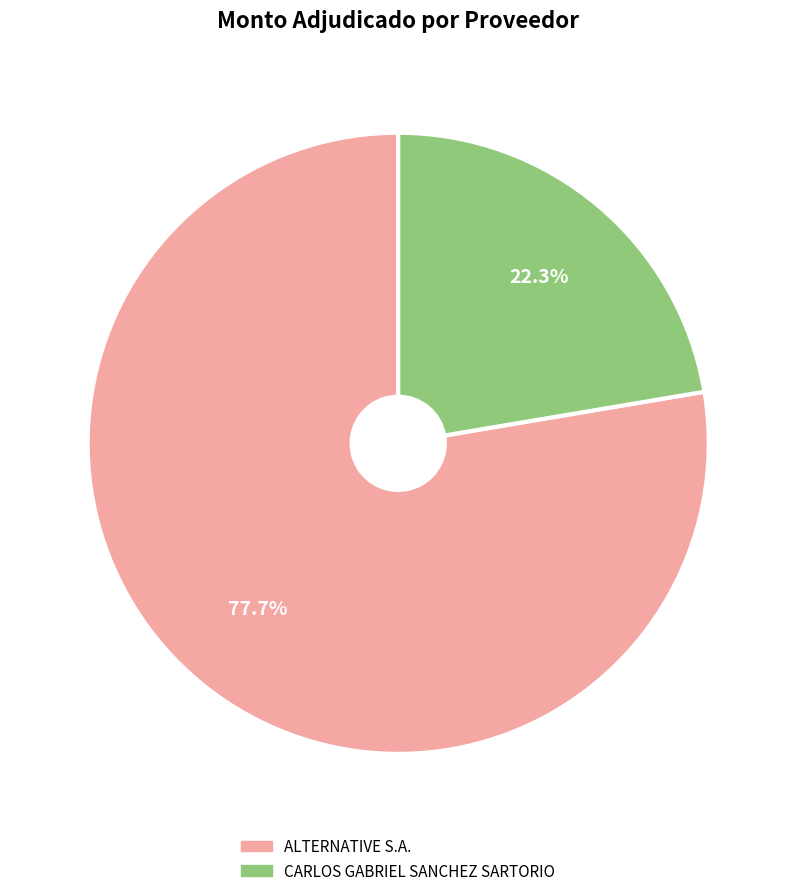

Is CARLOS GABRIEL SANCHEZ SARTORIO the majority of the pie?

No